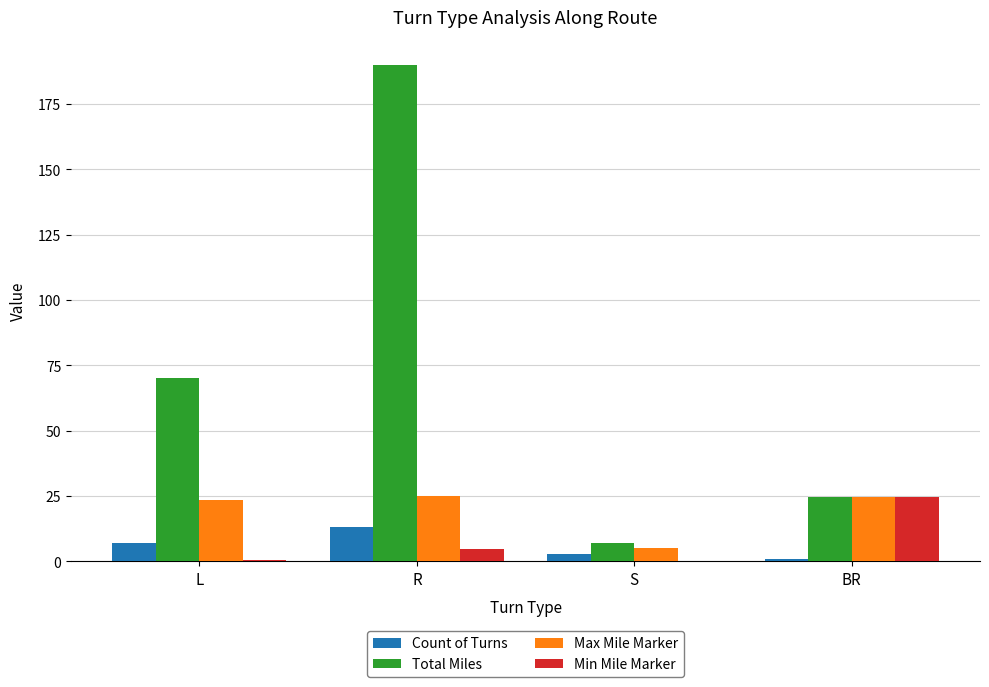

What is the greatest value displayed?

190.1